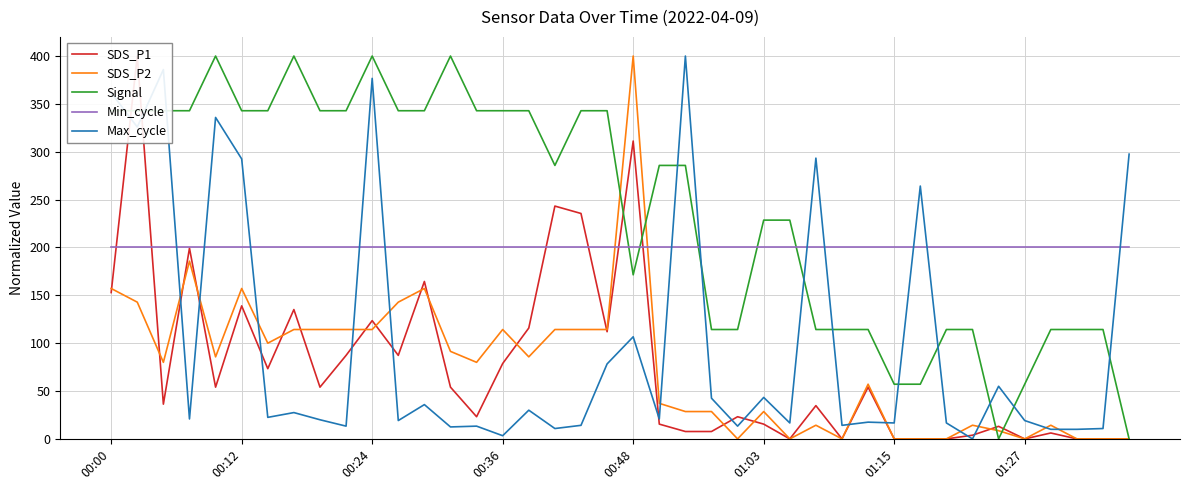

The Min_cycle series shows 117.7 at 39. True or false?

False